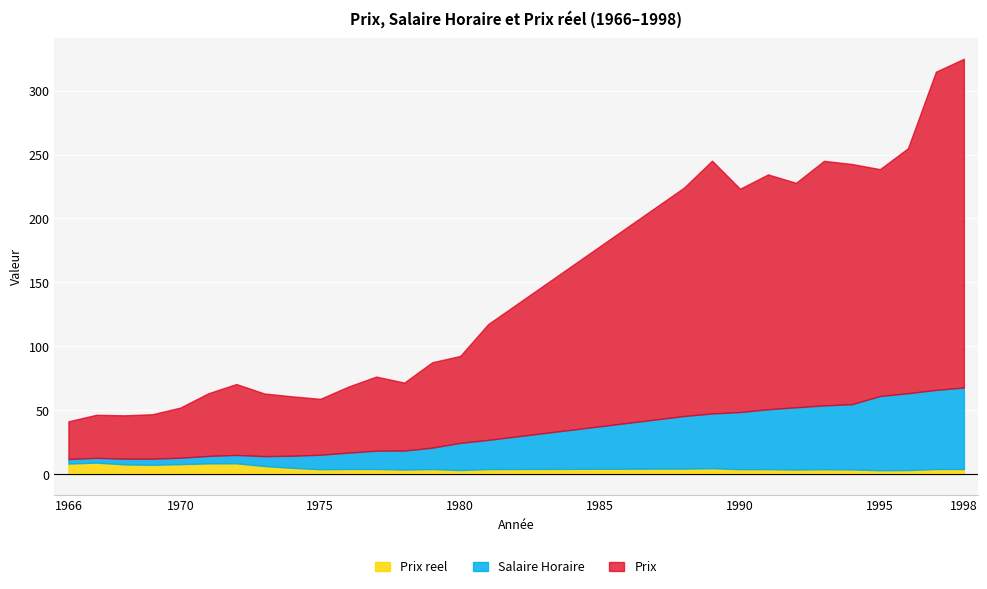

Where is Prix reel nearest to the value 6?

1973